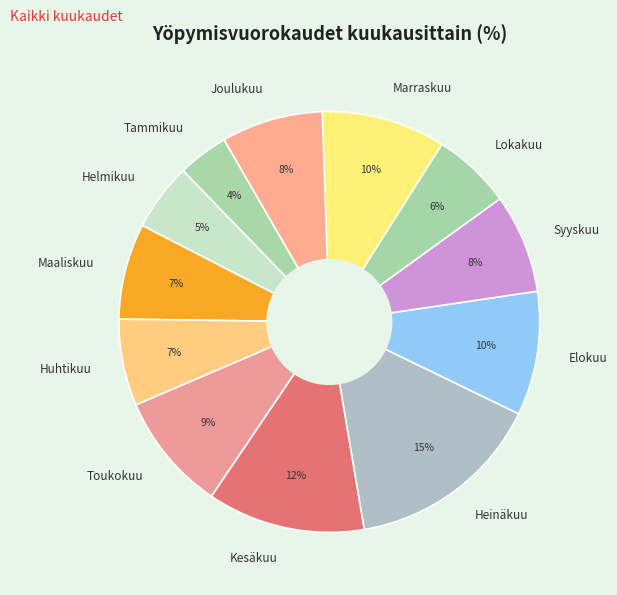

How many segments does this pie chart have?

12